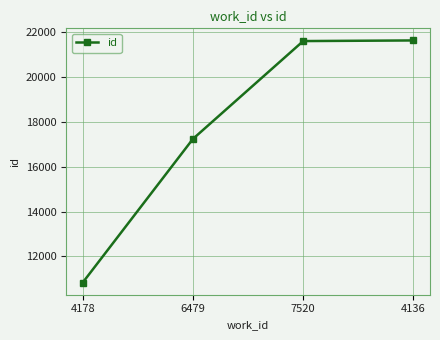

Where is the data nearest to the value 16222?

6479